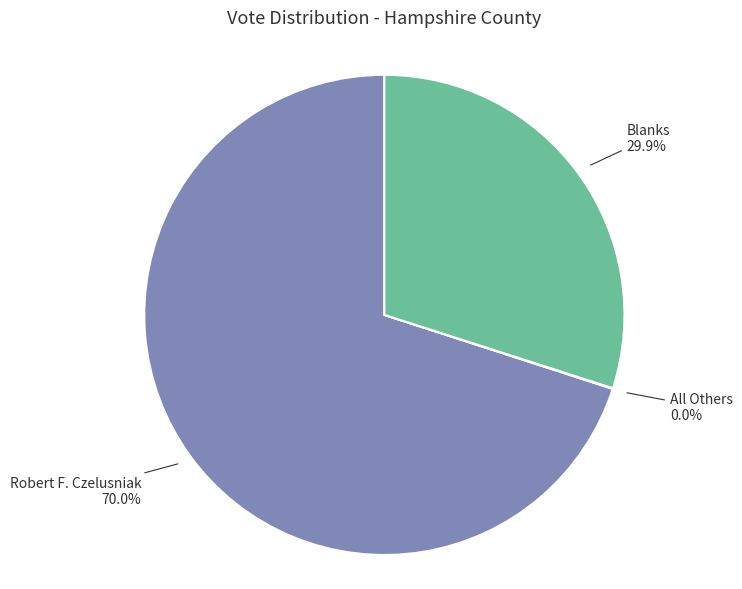

To the nearest percent, what portion does Robert F. Czelusniak represent?

70%